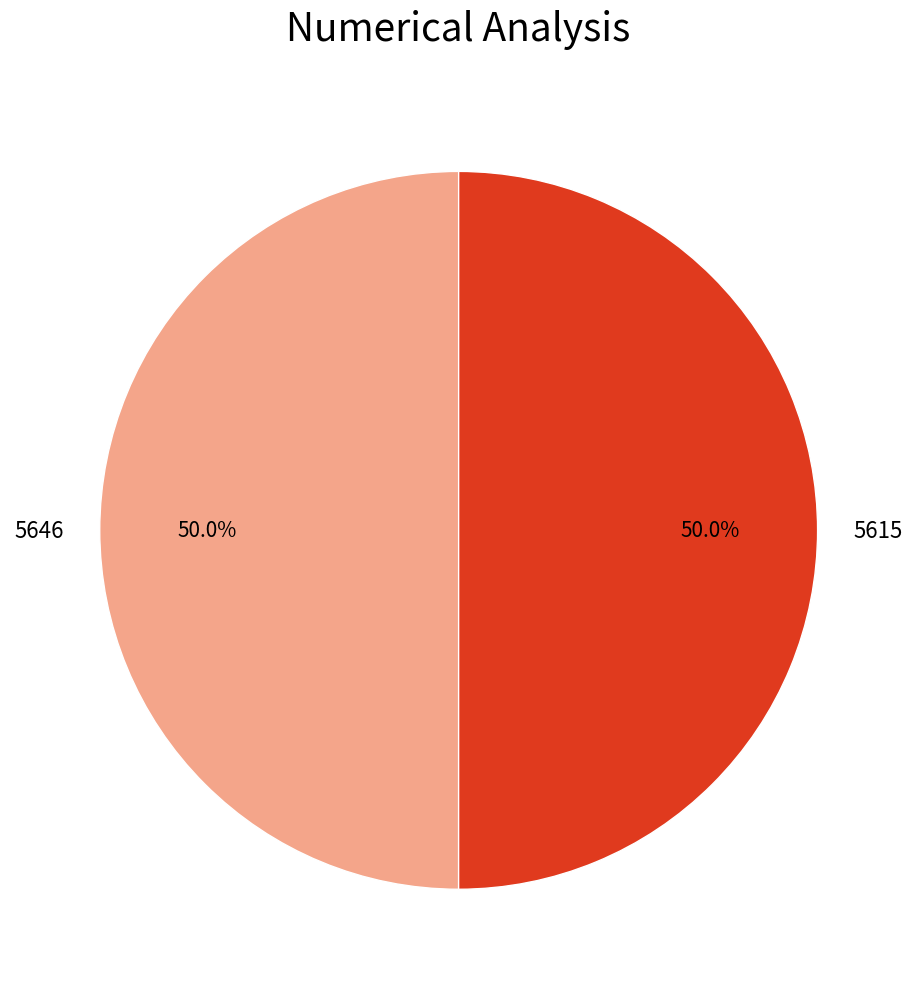

Combined, do 5615 and 5646 account for over 50%?

Yes